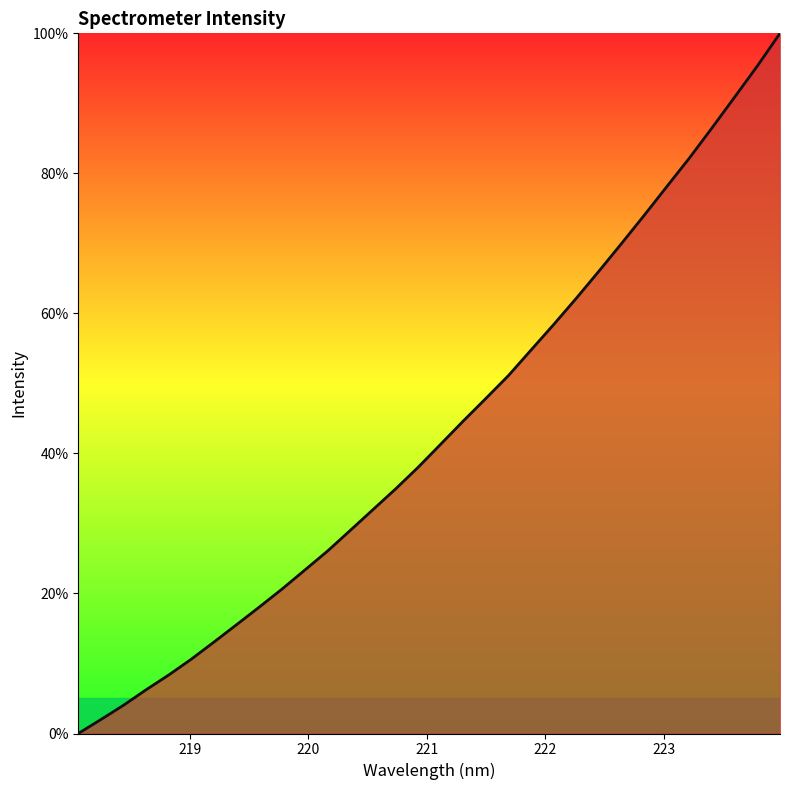

Reading left to right, list all the values displayed in this chart.

0.0	2.0	4.0	6.3	8.4	10.6	13.1	15.6	18.1	20.6	23.3	26.1	29.0	31.9	34.9	38.0	41.3	44.6	47.9	51.1	54.8	58.4	62.2	66.1	70.0	74.0	78.1	82.2	86.5	90.9	95.3	100.0